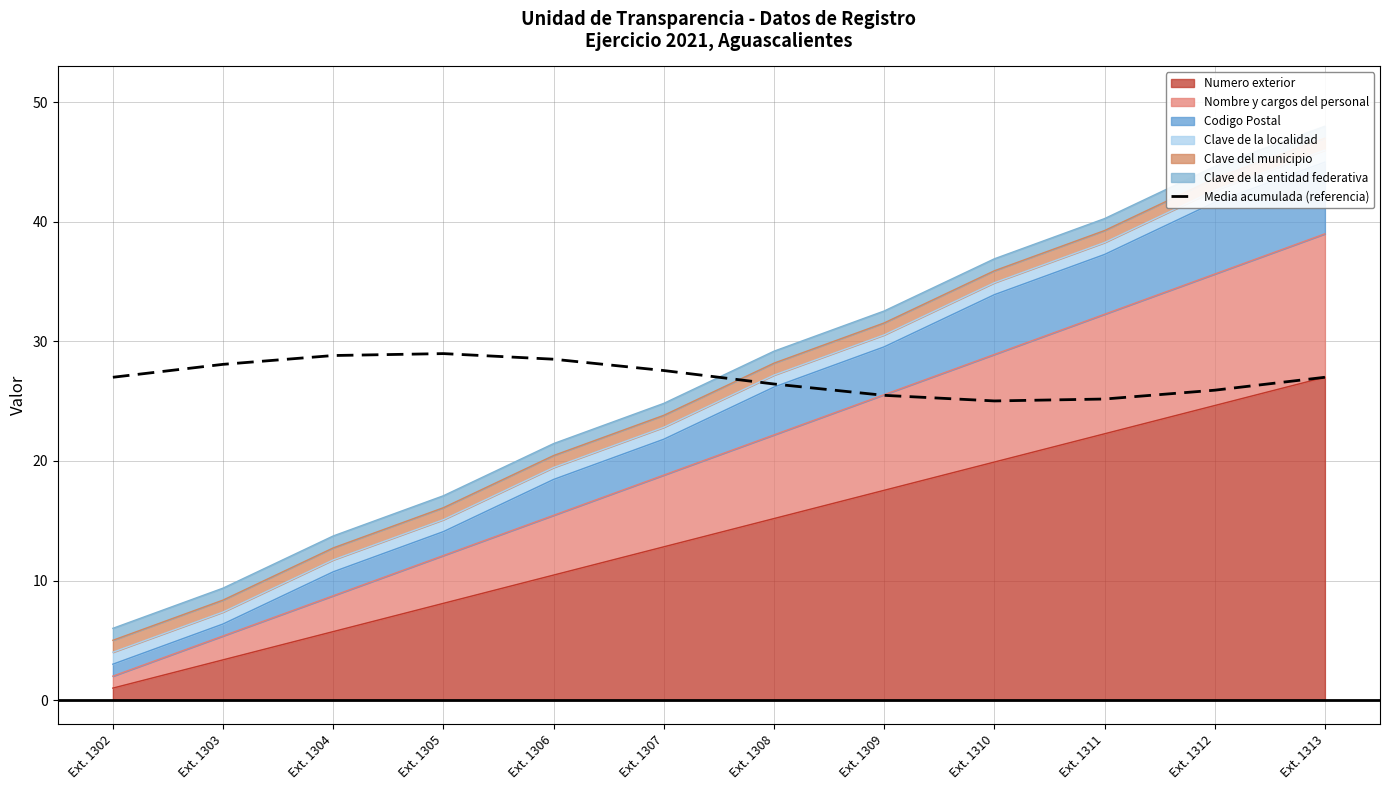

Is it true that the value at Ext. 1307 is 18.6?

False